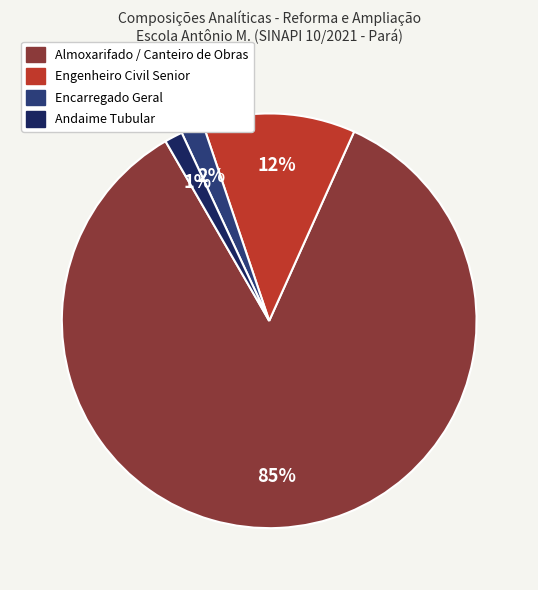

What is the largest slice in the pie chart?

Almoxarifado / Canteiro de Obras